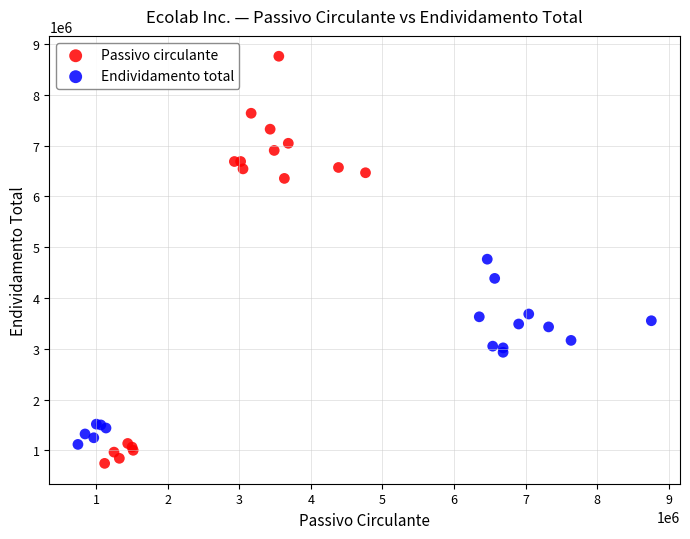

Which series contains the lowest Y value?

Passivo circulante